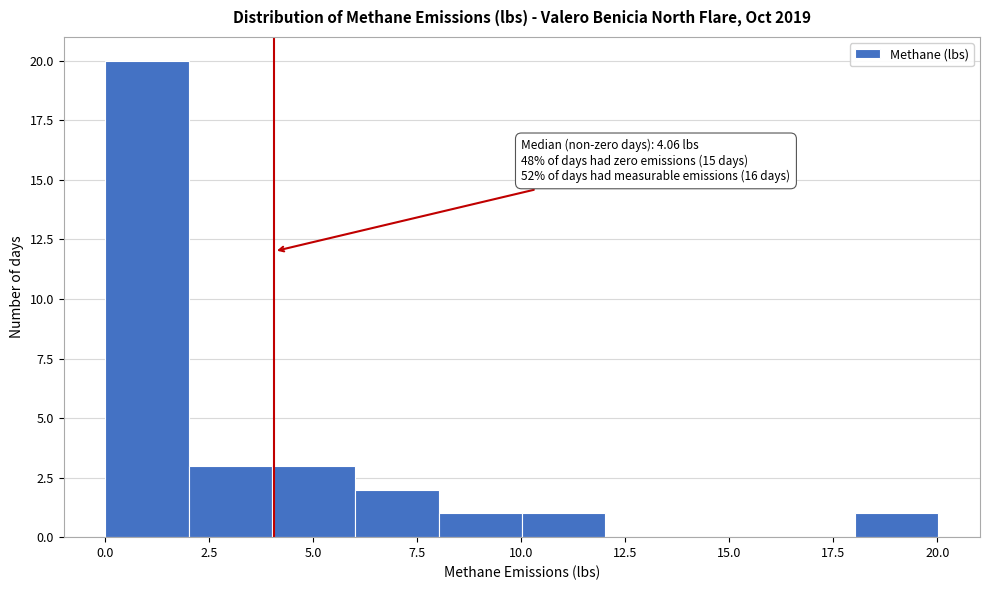

Which range on the x-axis has the tallest bar?

0 to 2